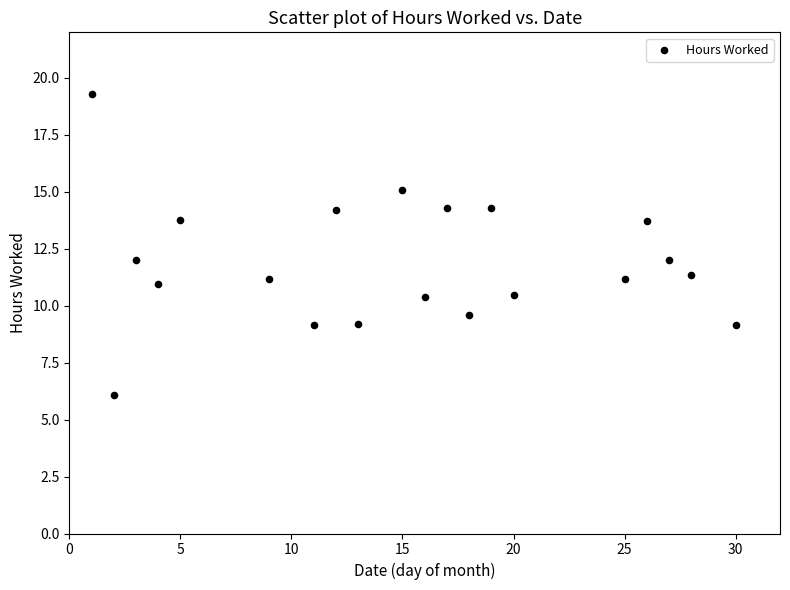

What is the range of X values (max minus min)?

29.0